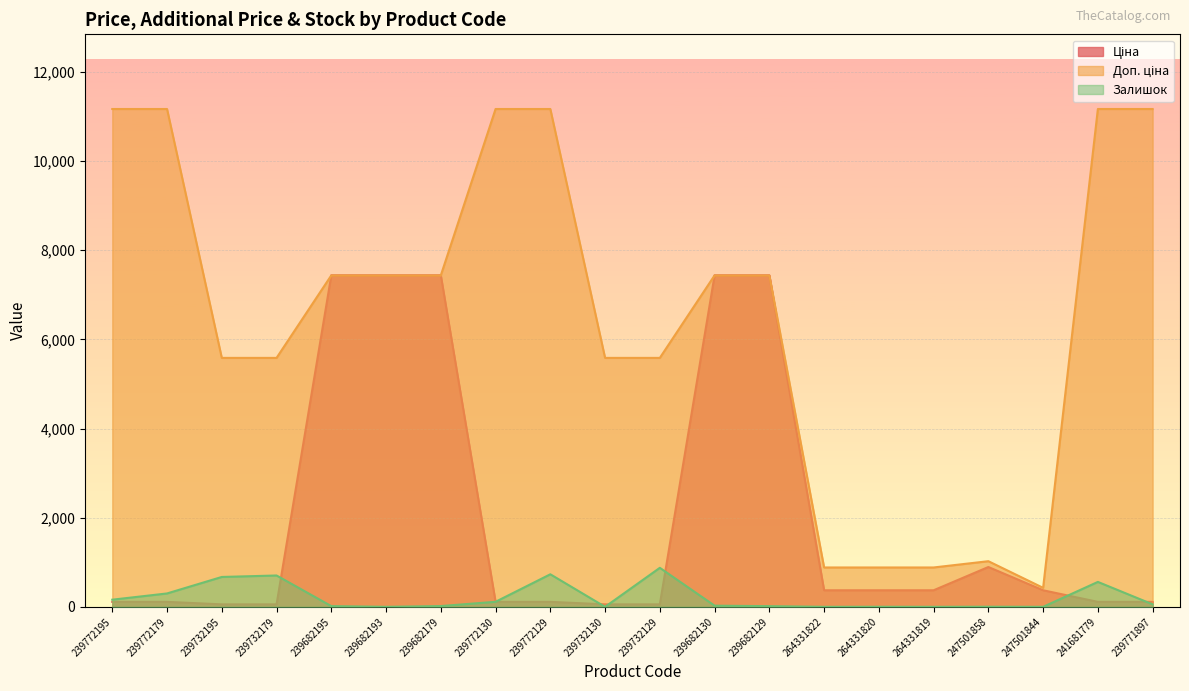

Where is Ціна nearest to the value 3746?

247501858